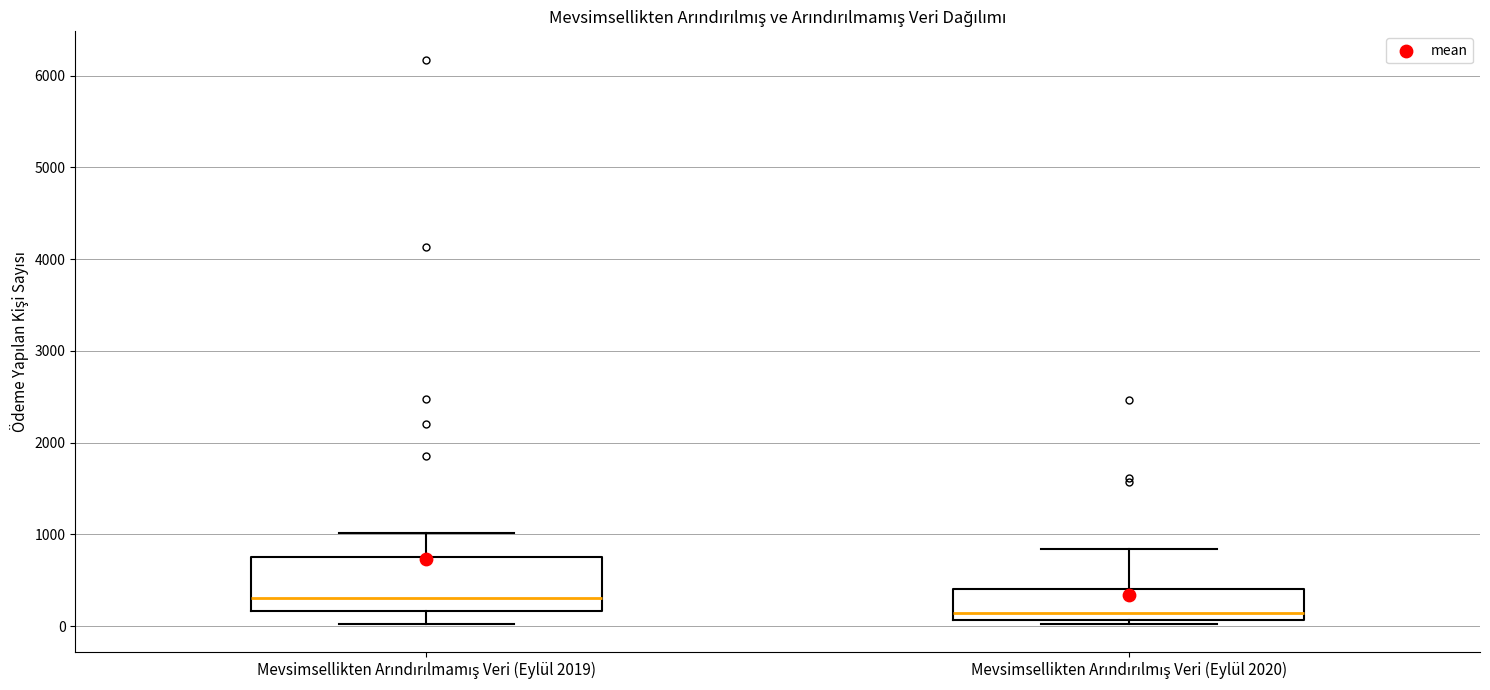

Reading left to right, read every box against the y-axis: the position of its median line, the range the box covers, and the ends of its whiskers. The values are not printed on the chart, so give them approximately, as read against the axis.

Mevsimsellikten Arındırılmamış Veri (Eylül 2019): median 300, box 200 to 800, whiskers 0 to 1000
Mevsimsellikten Arındırılmış Veri (Eylül 2020): median 100 (just above the box's lower edge), box 100 to 400, whiskers 0 to 800